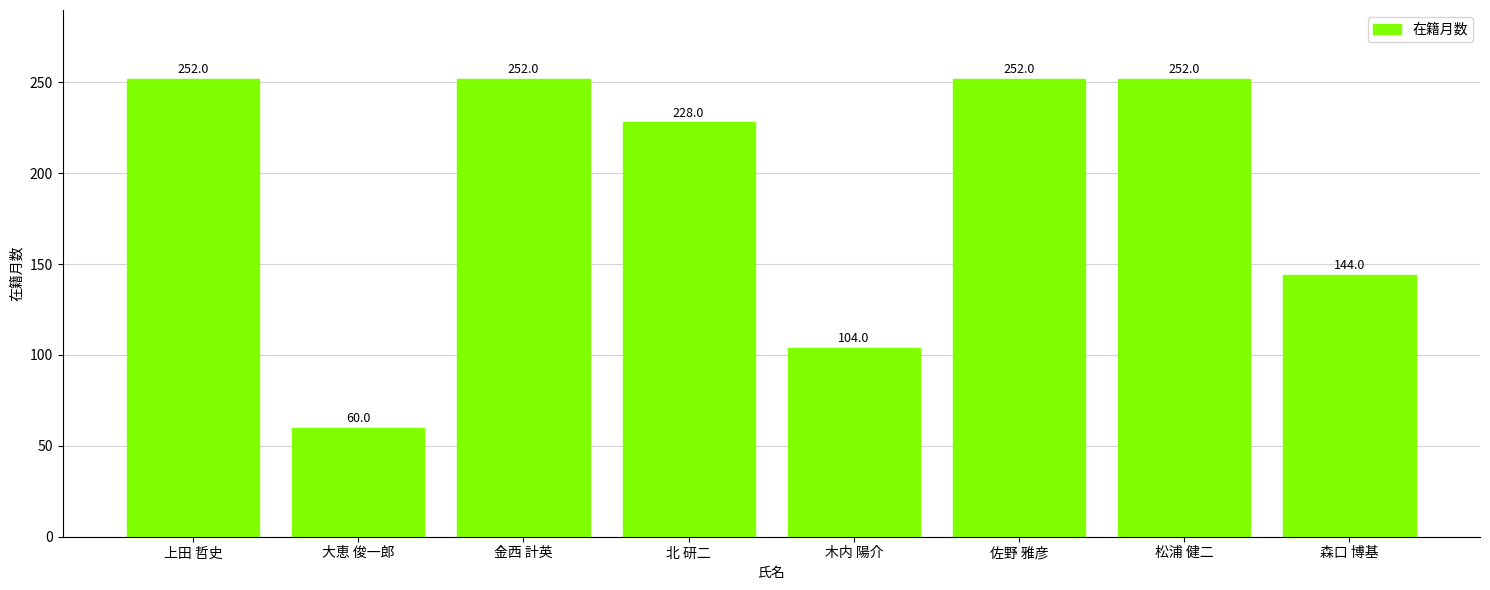

What is the value of the 6th bar from the left?

252